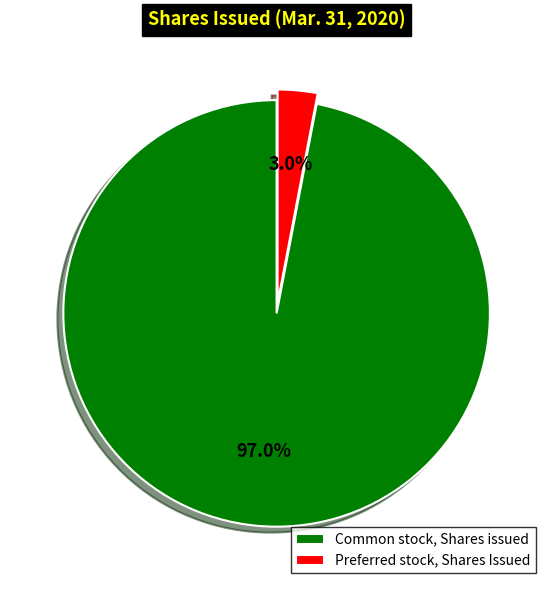

Is Common stock, Shares issued the majority of the pie?

Yes